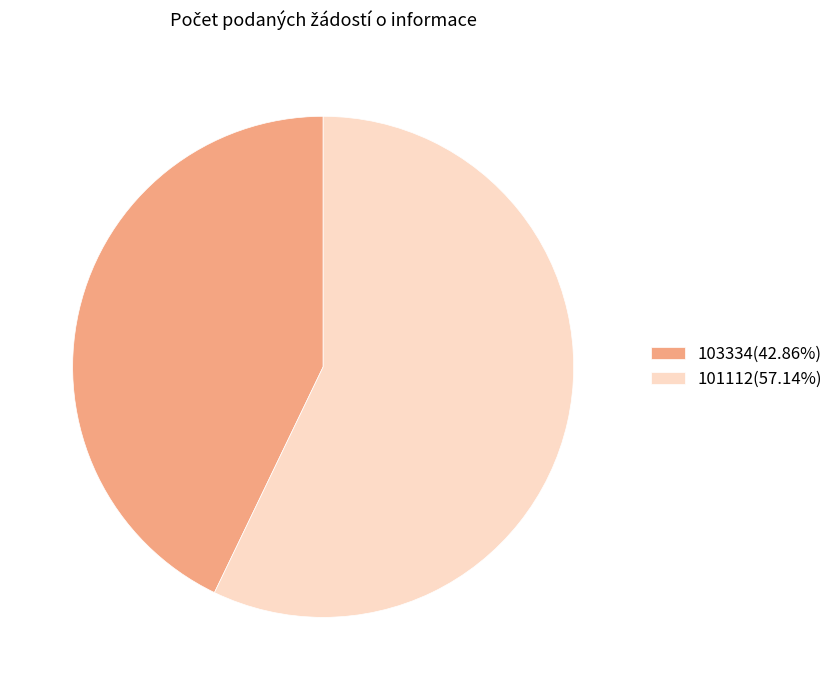

Which slice is the largest?

101112